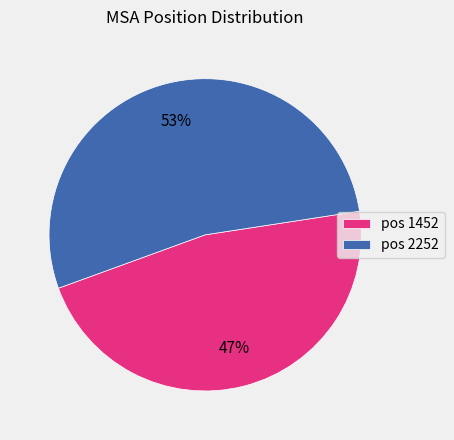

Do pos 2252 and pos 1452 together represent more than half of the pie?

Yes